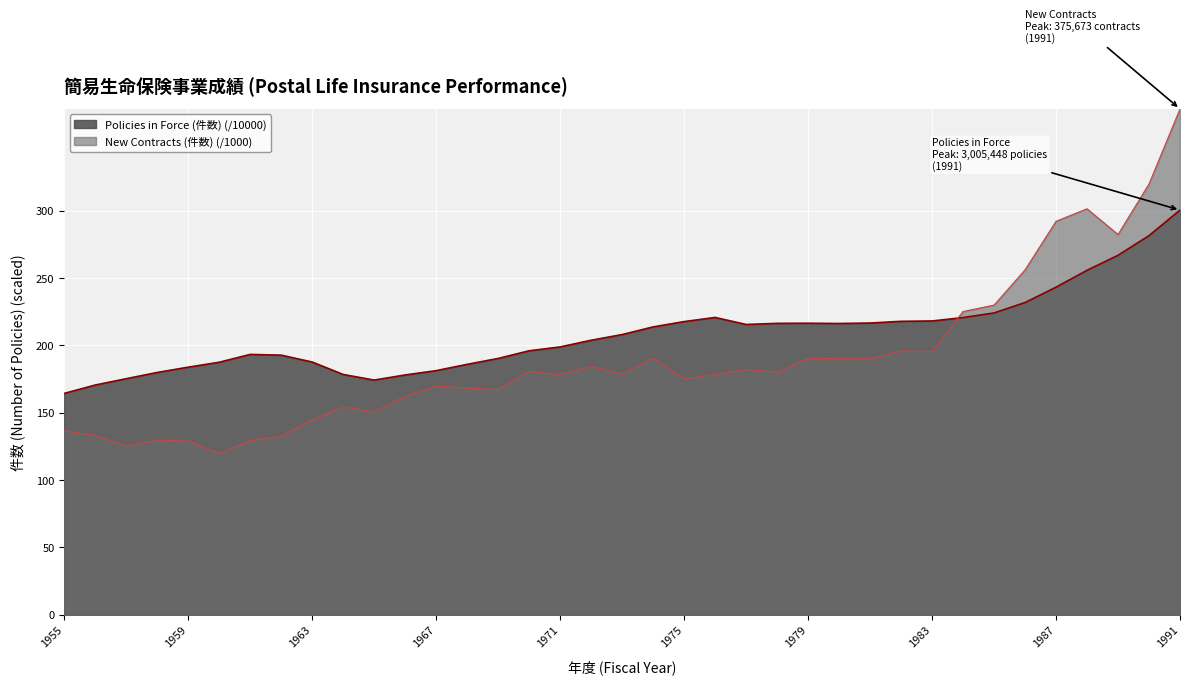

At which category does Policies in Force (件数) reach its first local valley?

1965